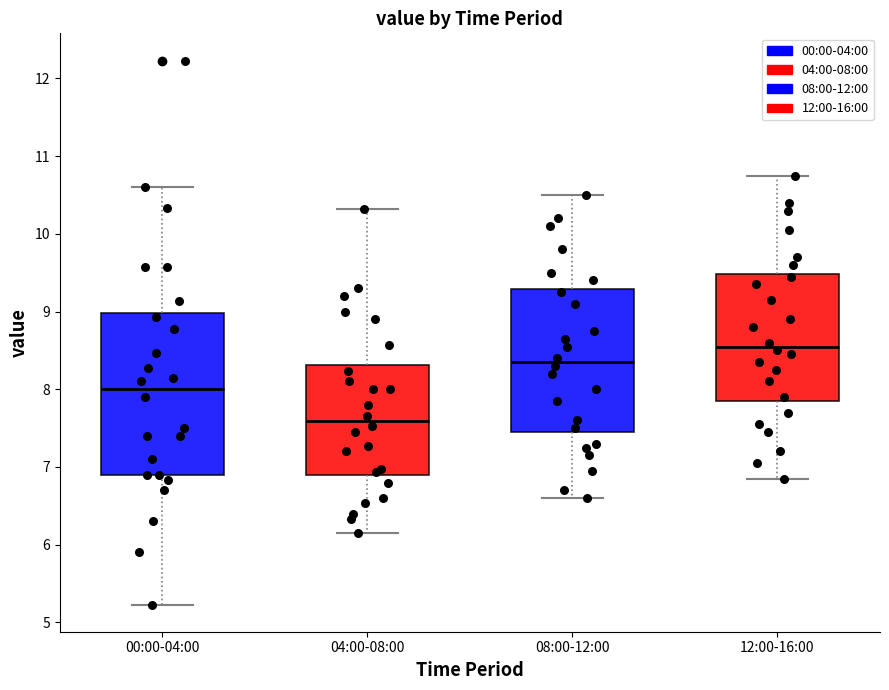

Reading left to right, read every box against the y-axis: the position of its median line, the range the box covers, and the ends of its whiskers. The values are not printed on the chart, so give them approximately, as read against the axis.

00:00-04:00: median 8.0, box 6.9 to 9.0, whiskers 5.2 to 10.6
04:00-08:00: median 7.6, box 6.9 to 8.3, whiskers 6.2 to 10.3
08:00-12:00: median 8.4, box 7.5 to 9.3, whiskers 6.6 to 10.5
12:00-16:00: median 8.6, box 7.9 to 9.5, whiskers 6.9 to 10.8